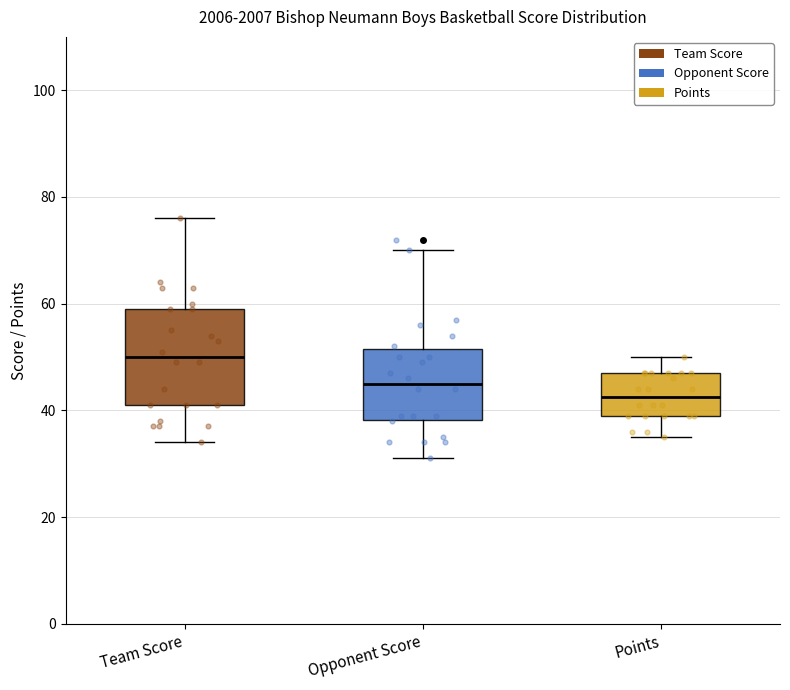

Reading left to right, read every box against the y-axis: the position of its median line, the range the box covers, and the ends of its whiskers. The values are not printed on the chart, so give them approximately, as read against the axis.

Team Score: median 50, box 42 to 60, whiskers 34 to 76
Opponent Score: median 46, box 38 to 52, whiskers 32 to 70
Points: median 42, box 40 to 48, whiskers 36 to 50